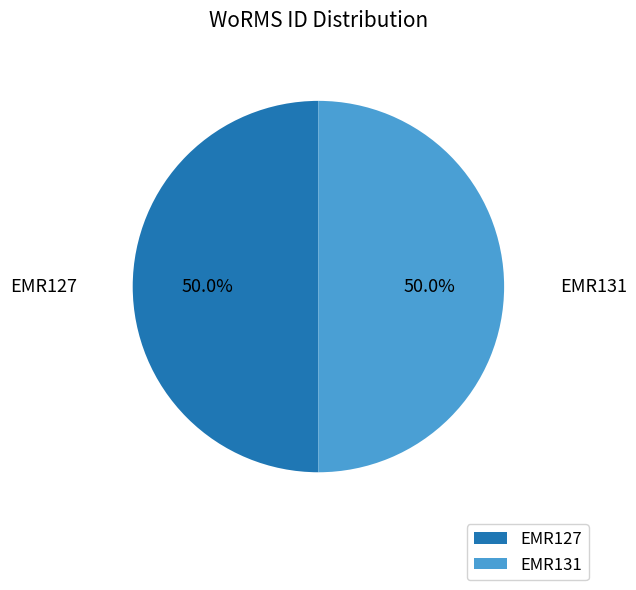

What percentage is the EMR131 slice, to the nearest percent?

50%